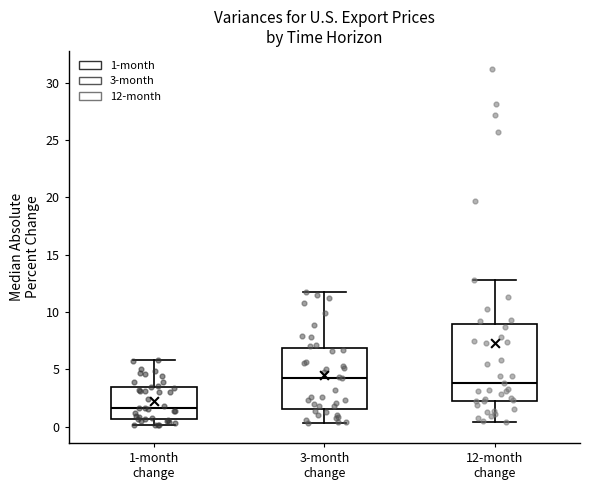

Reading left to right, read every box against the y-axis: the position of its median line, the range the box covers, and the ends of its whiskers. The values are not printed on the chart, so give them approximately, as read against the axis.

1-month change: median 1.5, box 0.5 to 3.5, whiskers 0.0 to 6.0
3-month change: median 4.5, box 1.5 to 7.0, whiskers 0.5 to 12.0
12-month change: median 4.0, box 2.5 to 9.0, whiskers 0.5 to 13.0